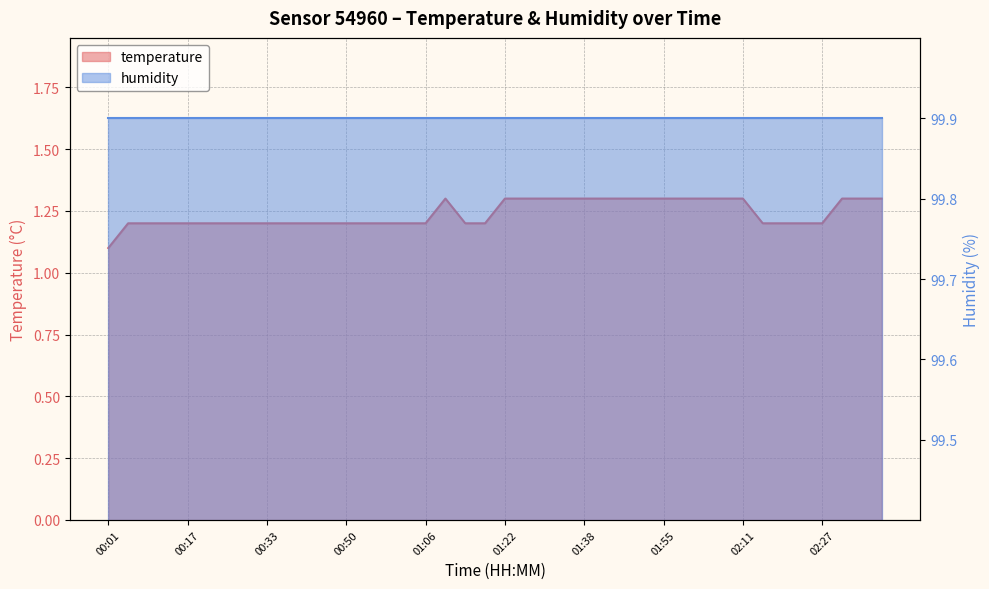

What is the sum of the values at 00:09 and 01:38?

2.5